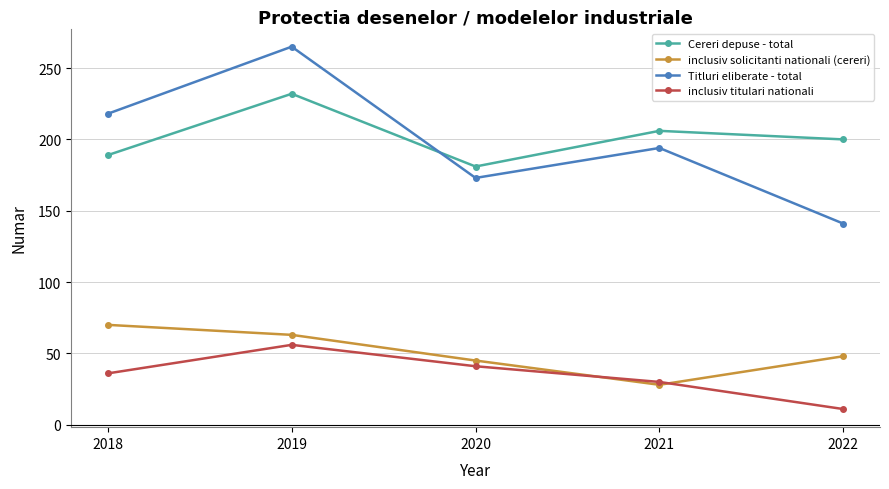

True or false: Titluri eliberate - total and inclusiv solicitanti nationali (cereri) cross at least once.

False